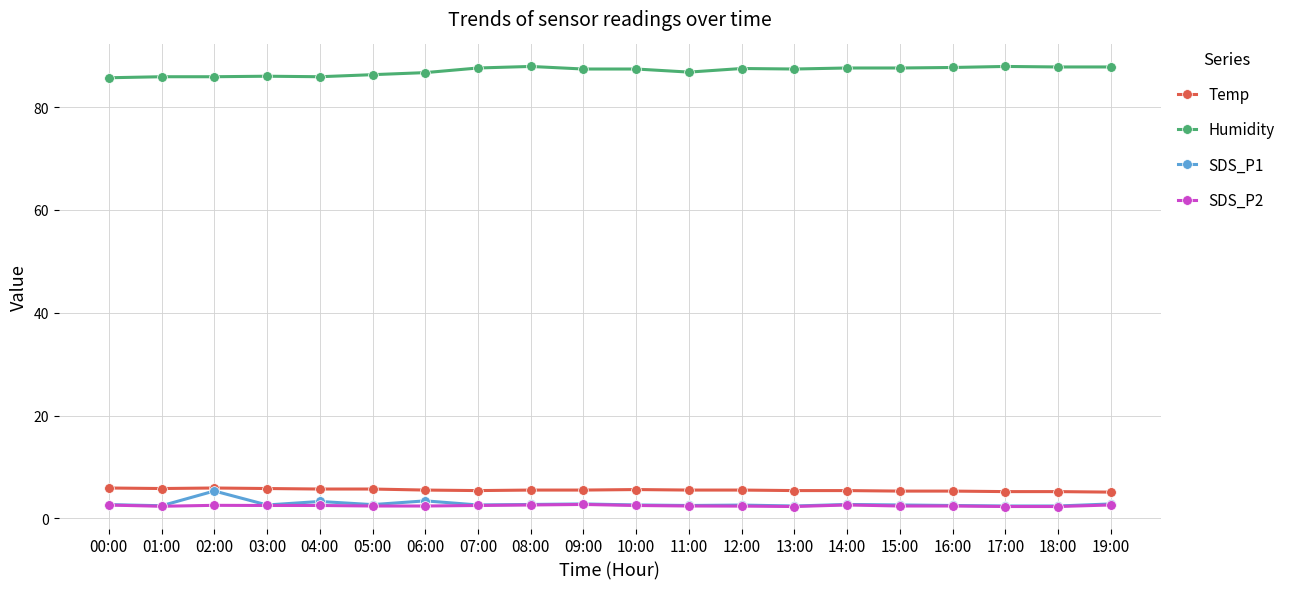

What is the label of the 6th point from the right?

14:00